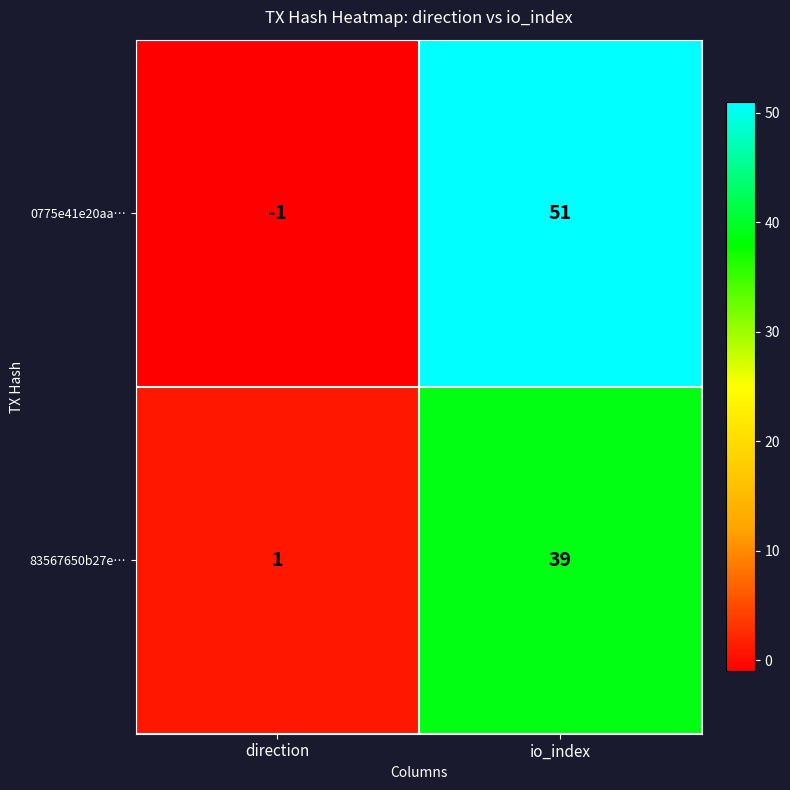

Which series has the largest range (max minus min)?

0775e41e20aa…